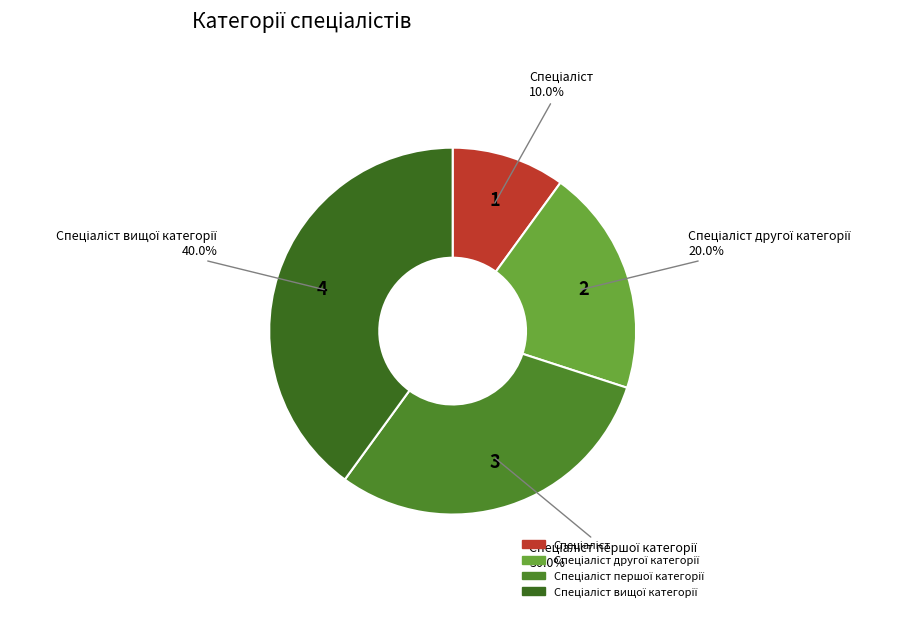

Does any single category account for the majority?

No